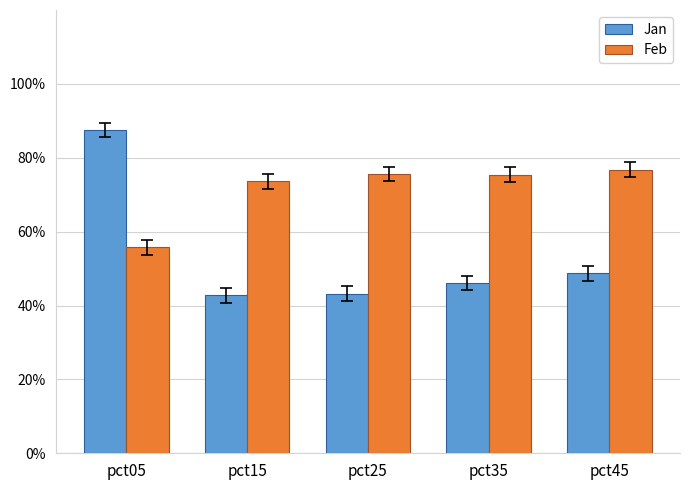

Does the chart contain any negative values?

No